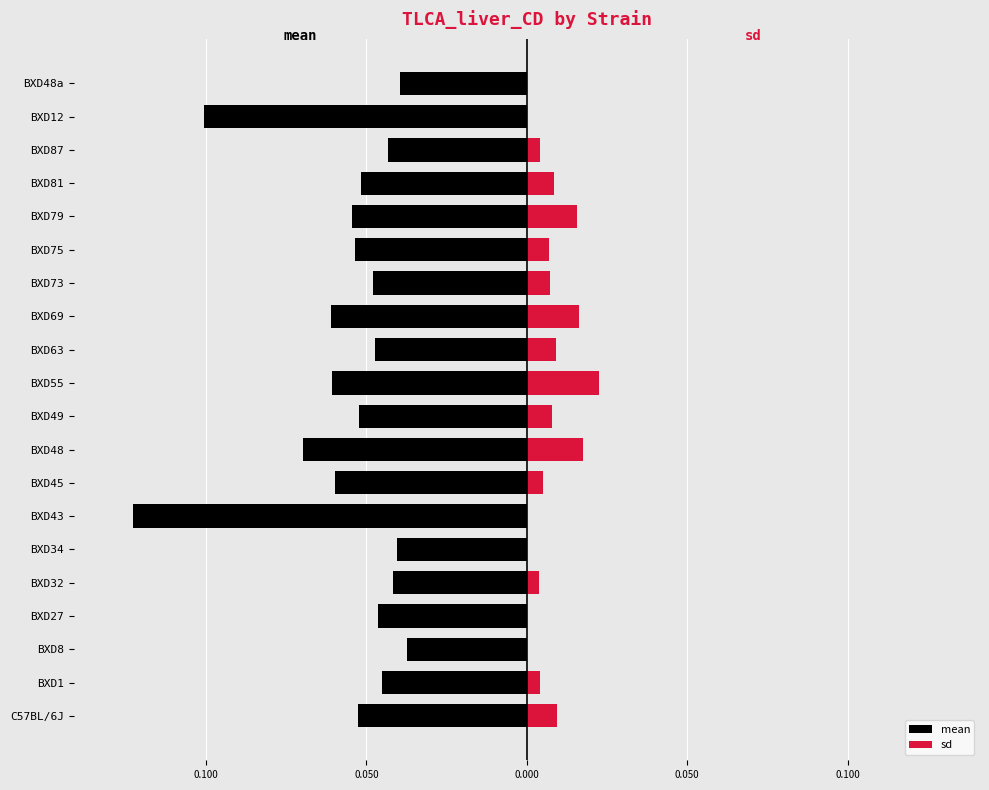

Is it true that sd equals 0.0 at BXD79?

False